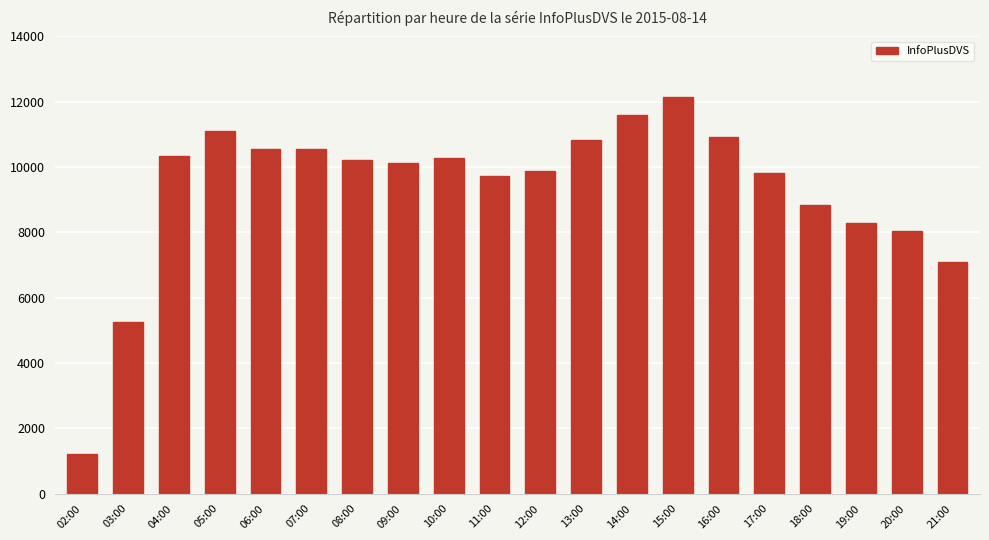

Are the bars grouped side by side (vs. stacked)?

No